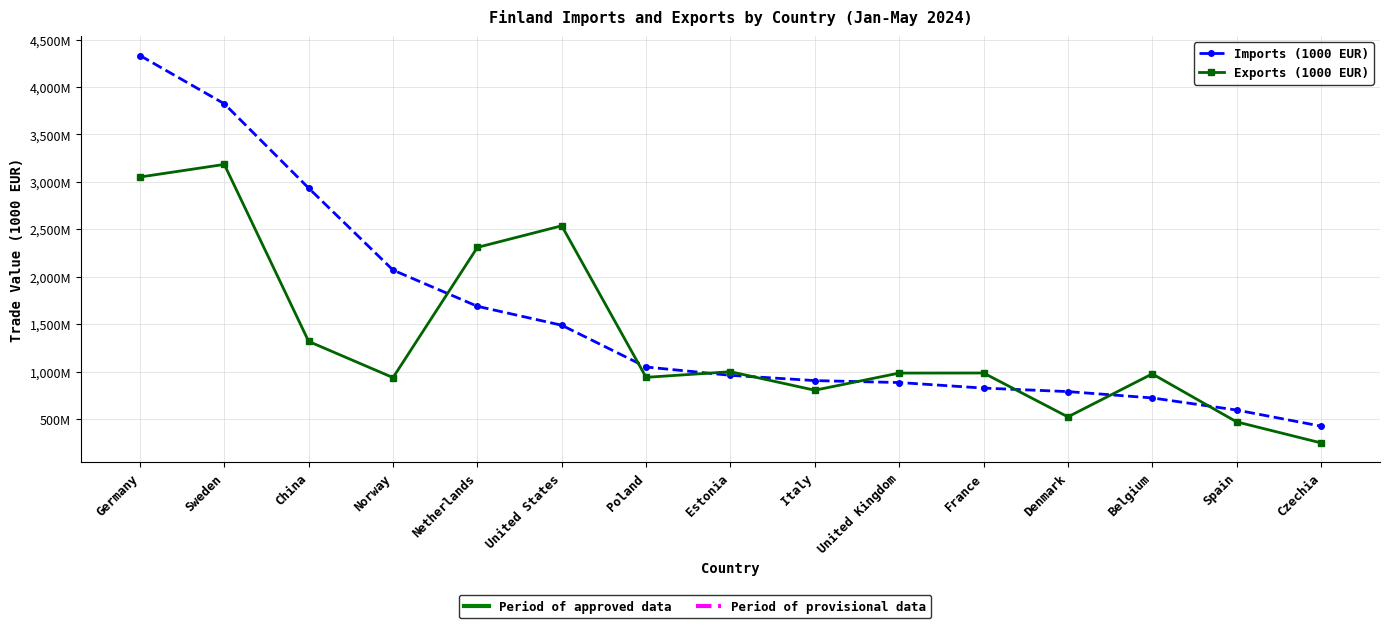

Where is the first local minimum for Exports (1000 EUR)?

Norway